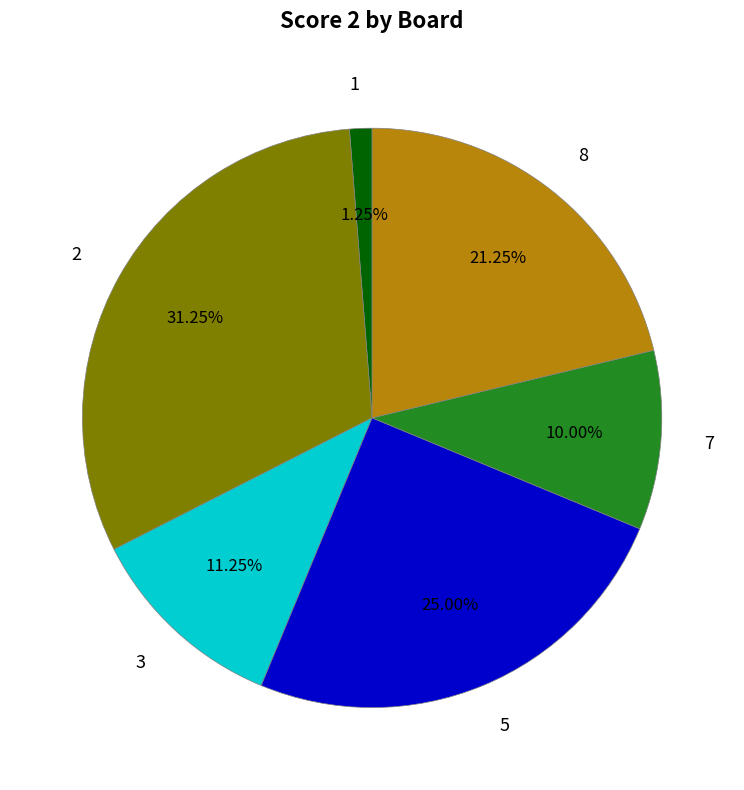

Which category has the smallest portion of the pie?

1